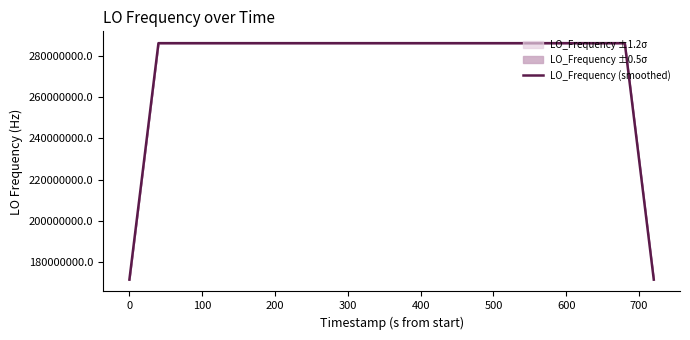

What is the sum of all values?

10240482617.6